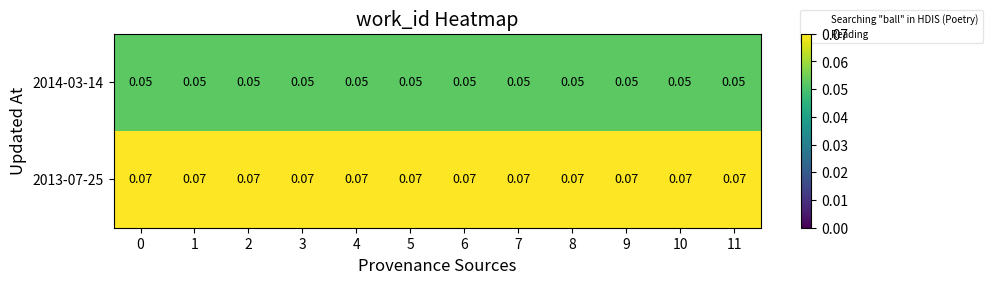

List the series in order of their peak value, lowest first.

2014-03-14, 2013-07-25